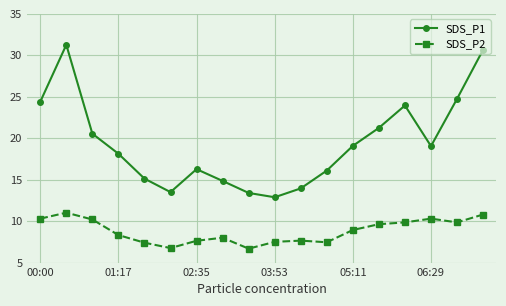

True or false: SDS_P1 and SDS_P2 cross at least once.

False